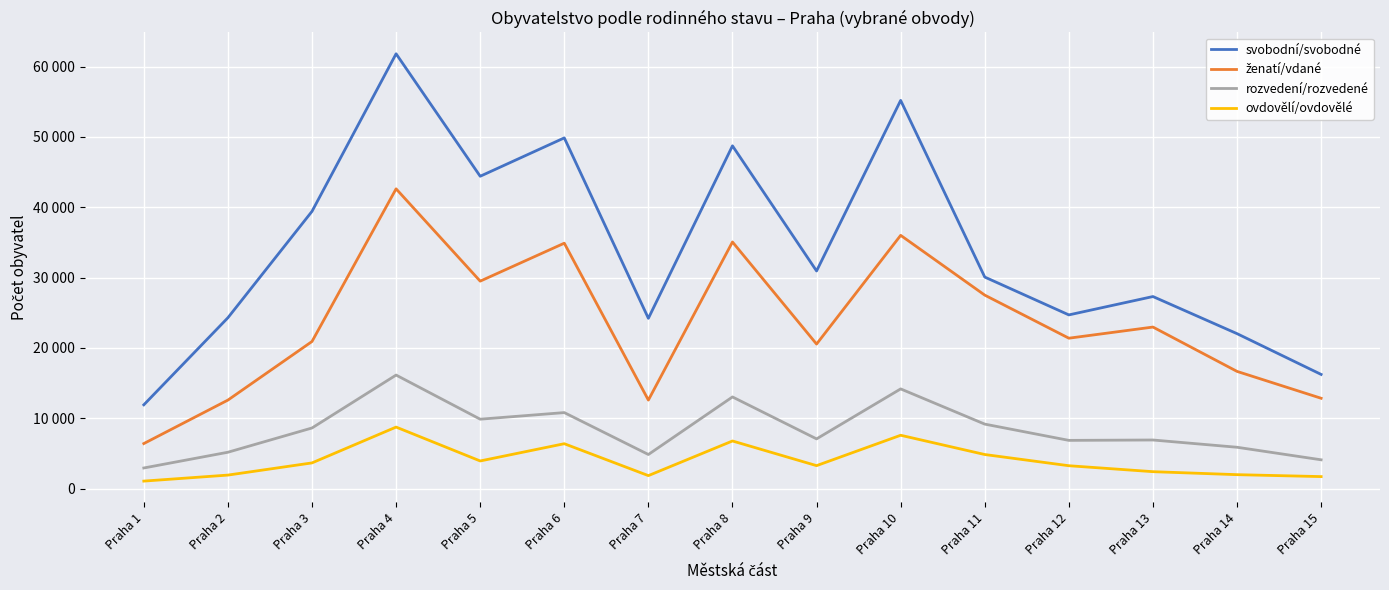

True or false: rozvedení/rozvedené and ženatí/vdané cross at least once.

False